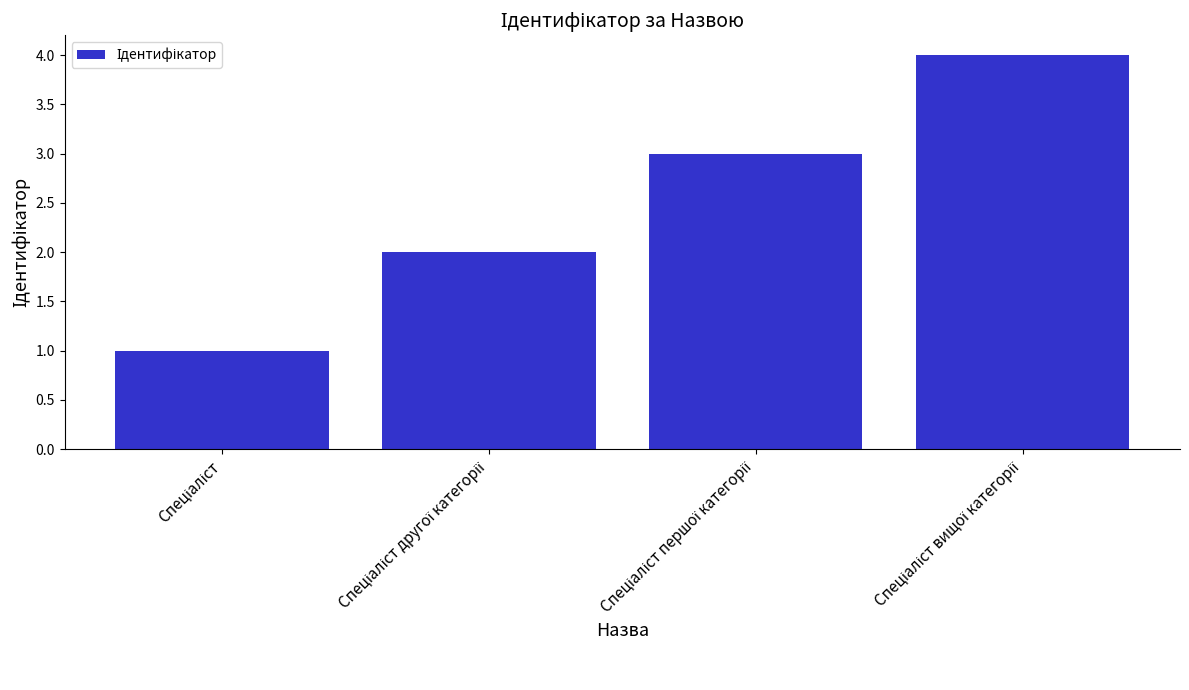

Reading left to right, transcribe all the data shown in this chart.

1	2	3	4